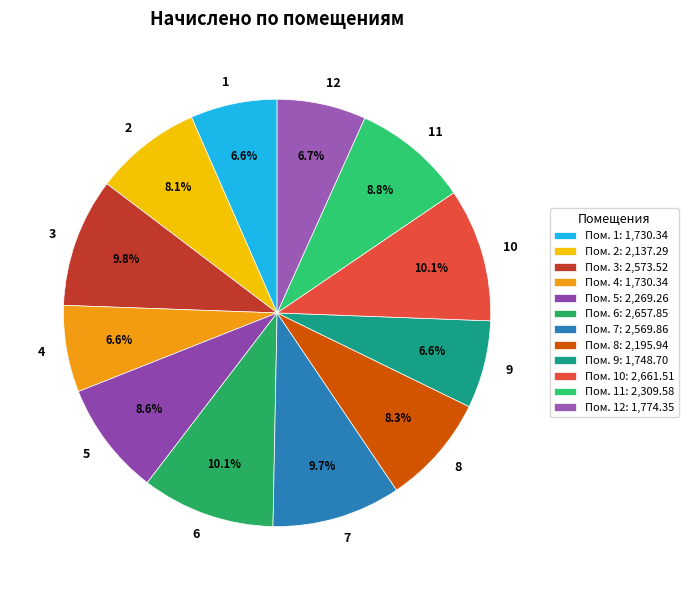

What percentage do 9 and 10 together represent?

16.7%